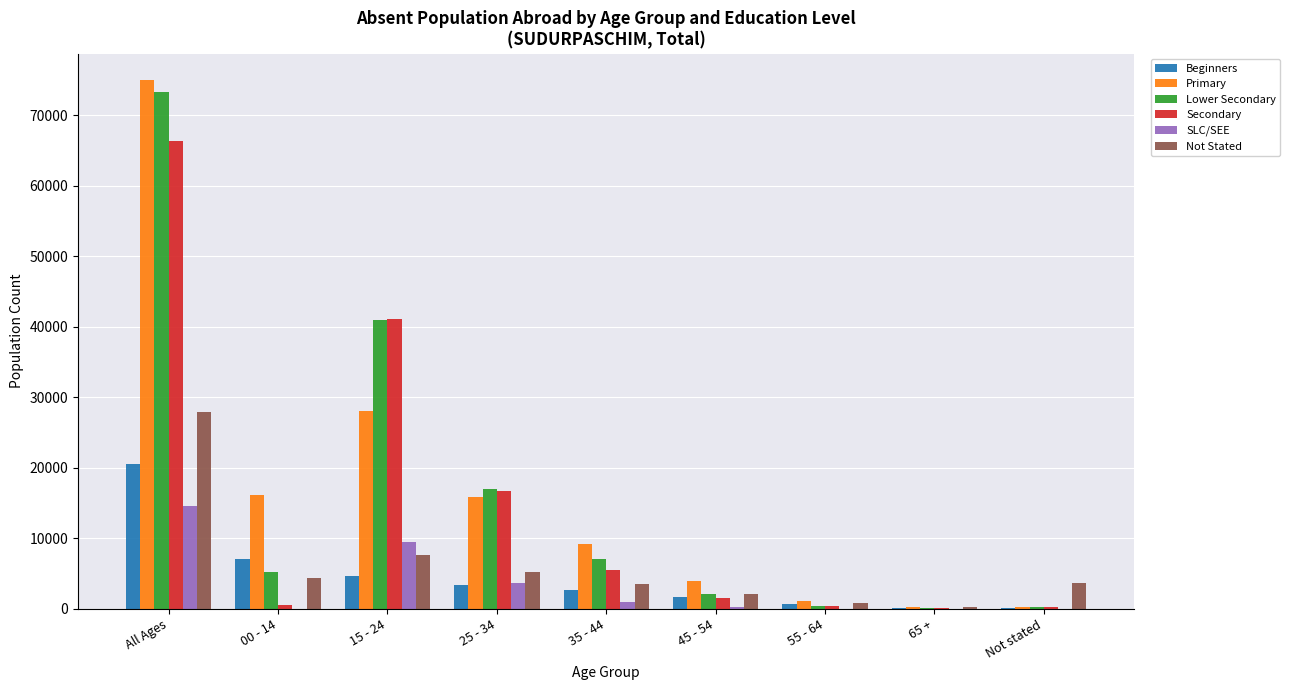

Which series changed the most between All Ages and 15 - 24?

Primary